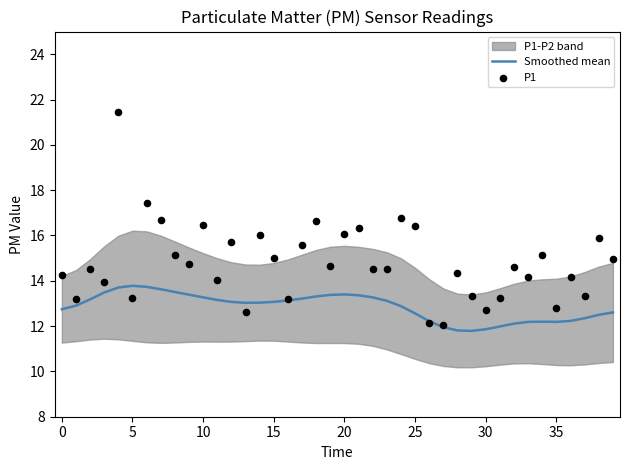

Is the value of P1 at 40 greater than the value of Smoothed mean at 17?

Yes